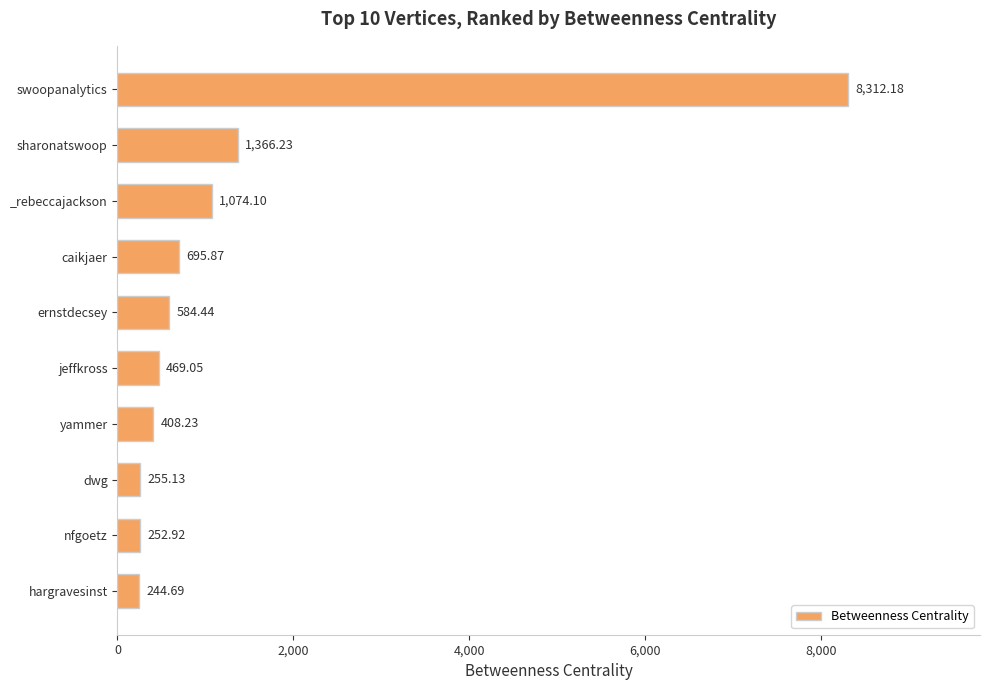

Rank the categories by value from highest to lowest.

swoopanalytics, sharonatswoop, _rebeccajackson, caikjaer, ernstdecsey, jeffkross, yammer, dwg, nfgoetz, hargravesinst